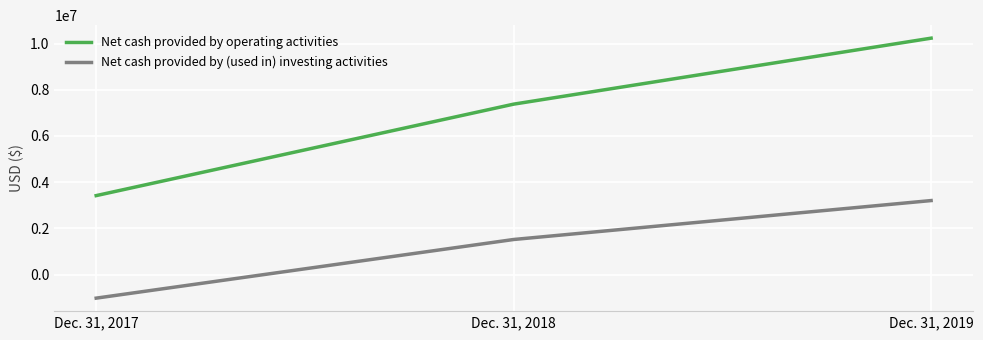

How many lines are shown in the chart?

2